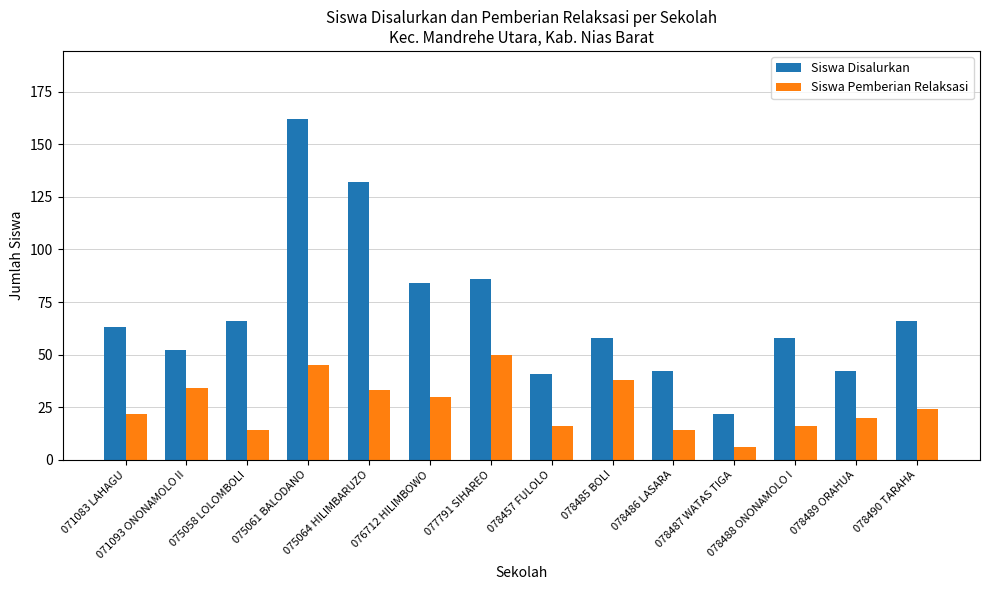

At which label does Siswa Disalurkan reach its peak?

075061 BALODANO